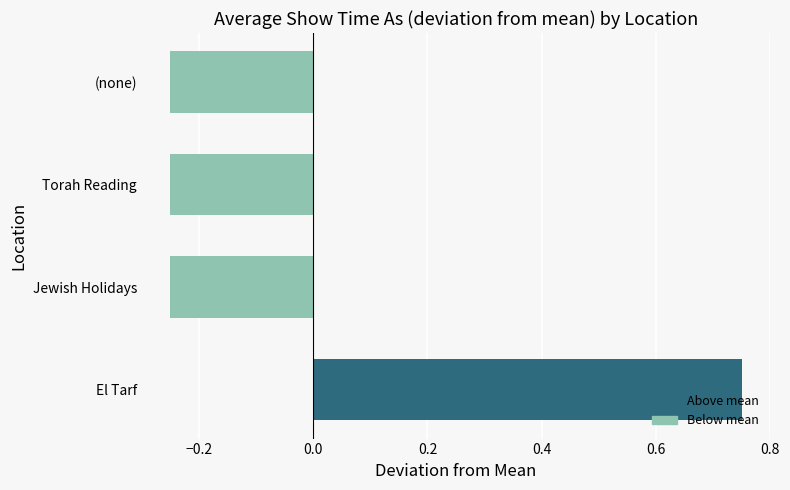

Which category has the highest value across all series?

El Tarf